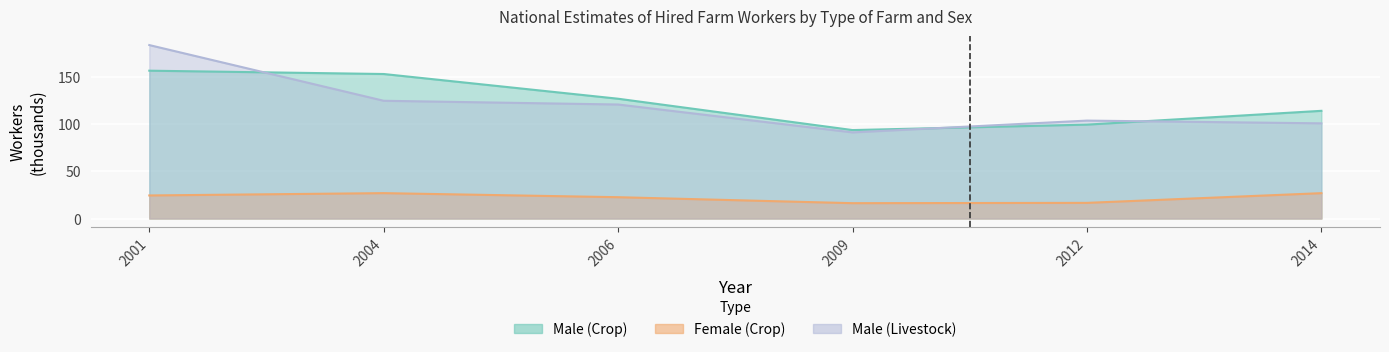

What are all the series names shown in the legend?

Male (Crop), Female (Crop), Male (Livestock)